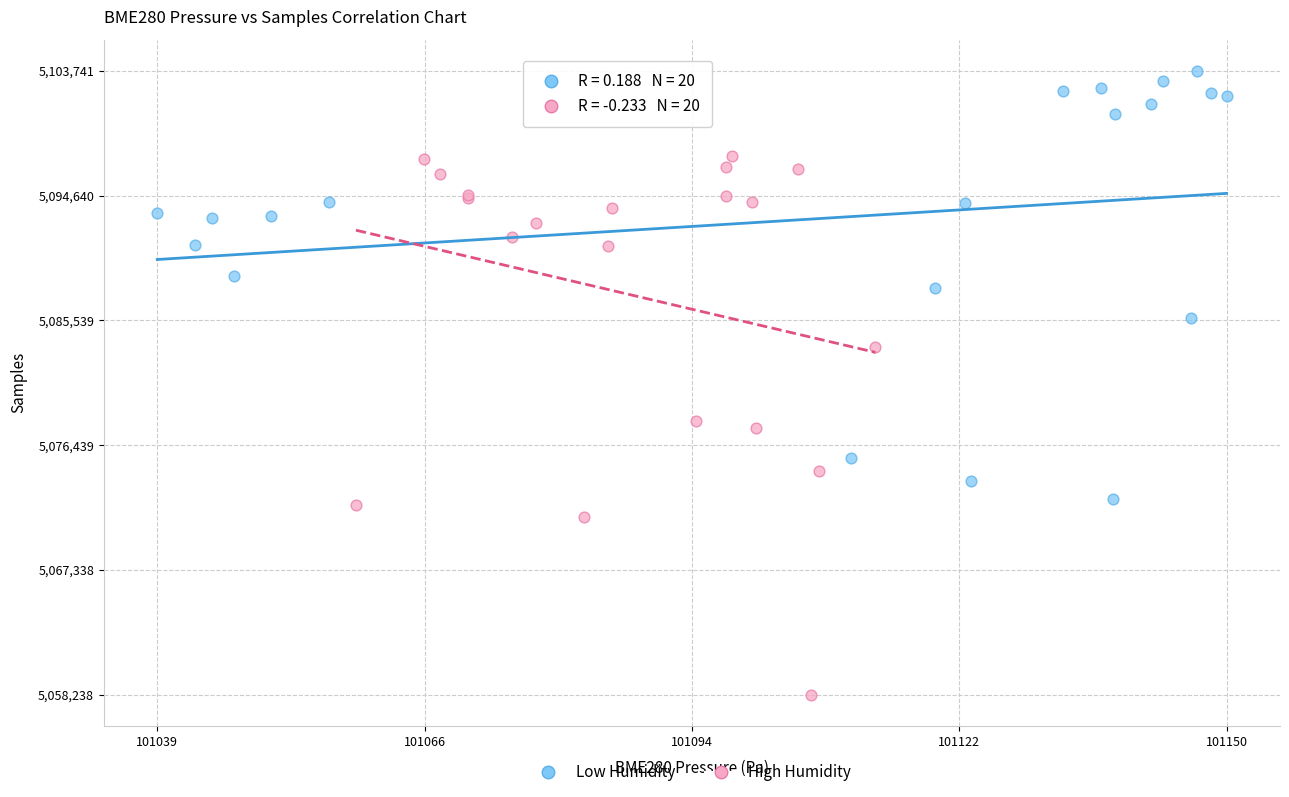

Which series reaches the maximum Y coordinate?

Low Humidity